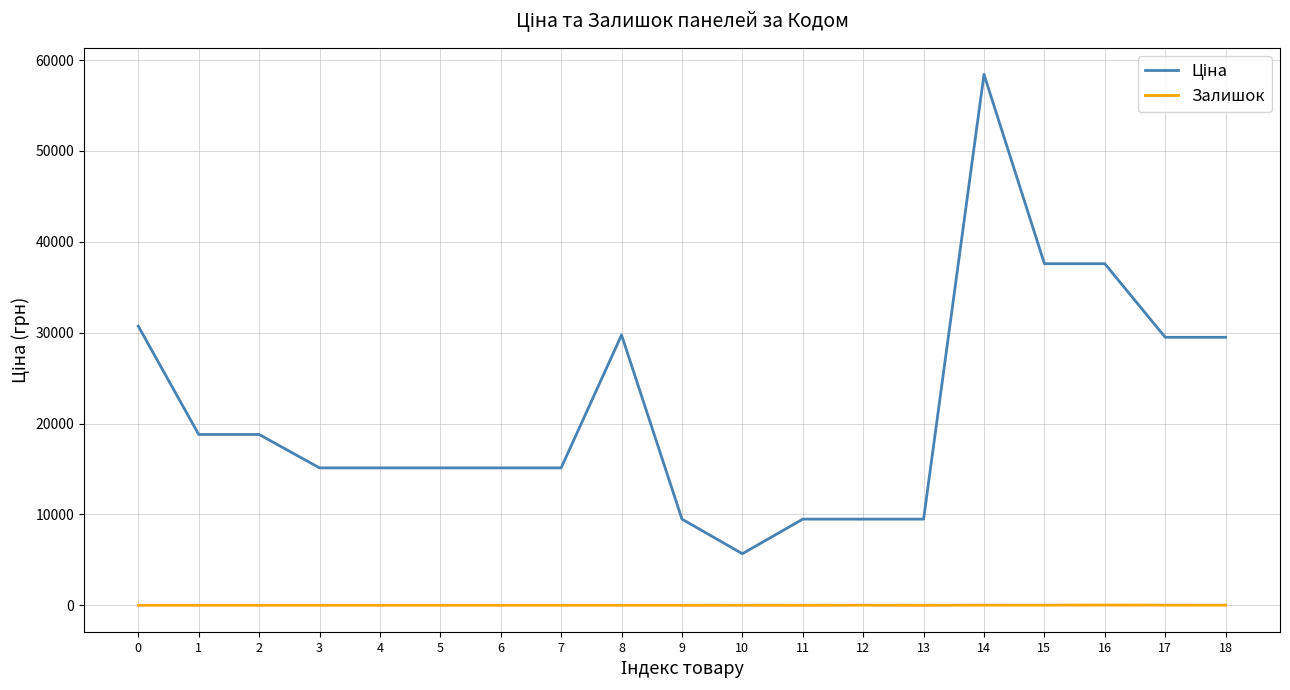

What is the total value across all series at 13?

9480.1